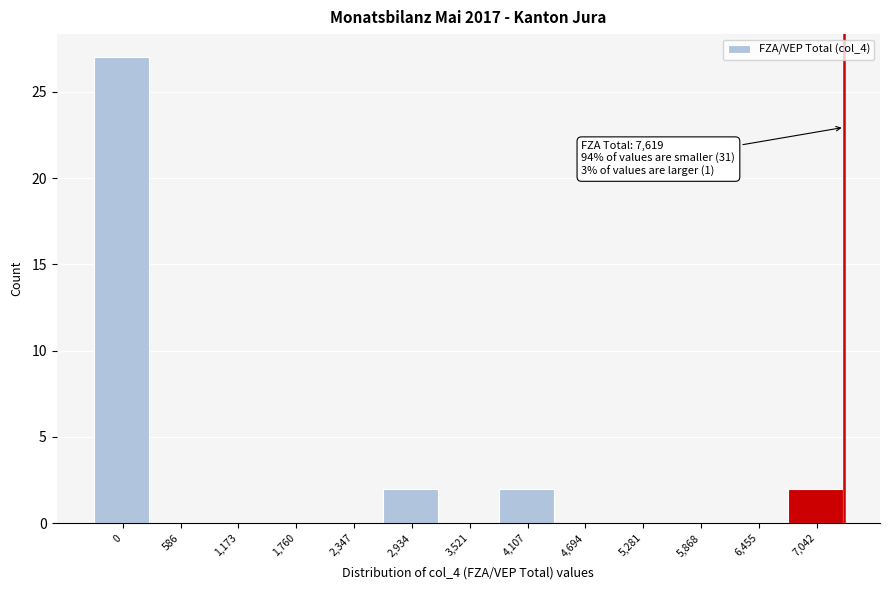

Reading left to right, transcribe all the data shown in this chart.

0=27	586=0	1,173=0	1,760=0	2,347=0	2,934=2	3,521=0	4,107=2	4,694=0	5,281=0	5,868=0	6,455=0	7,042=2